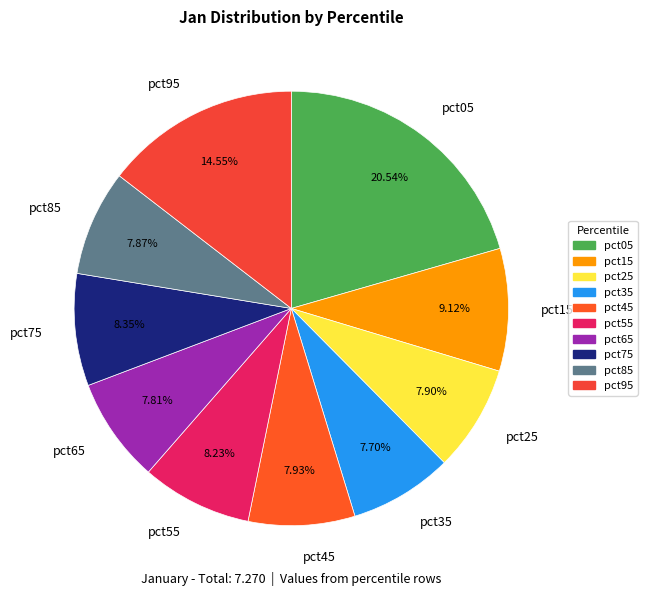

To the nearest percent, what percentage of the pie is pct65?

8%